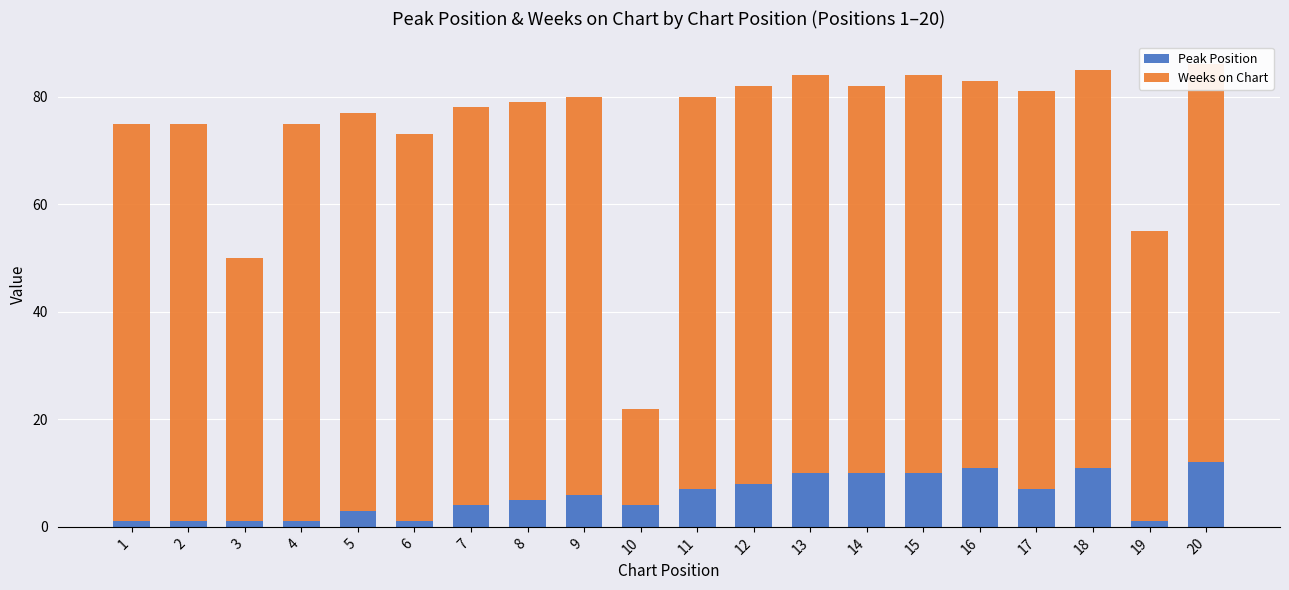

Reading left to right, list all the values displayed in this chart.

Peak Position: 1=1	2=1	3=1	4=1	5=3	6=1	7=4	8=5	9=6	10=4	11=7	12=8	13=10	14=10	15=10	16=11	17=7	18=11	19=1	20=12
Weeks on Chart: 1=74	2=74	3=49	4=74	5=74	6=72	7=74	8=74	9=74	10=18	11=73	12=74	13=74	14=72	15=74	16=72	17=74	18=74	19=54	20=74